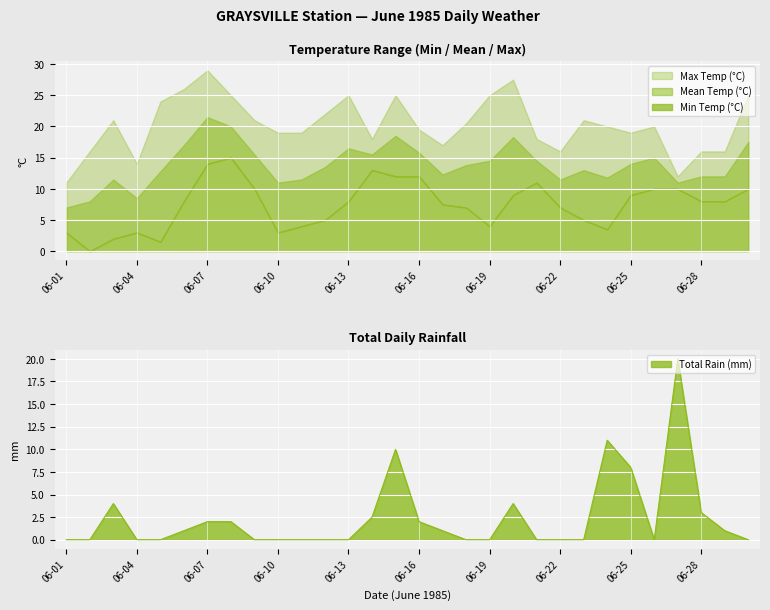

Reading right to left, transcribe all the data shown in this chart.

Max Temp (°C): 06-30=25.0	06-29=16.0	06-28=16.0	06-27=12.0	06-26=20.0	06-25=19.0	06-24=20.0	06-23=21.0	06-22=16.0	06-21=18.0	06-20=27.5	06-19=25.0	06-18=20.5	06-17=17.0	06-16=19.5	06-15=25.0	06-14=18.0	06-13=25.0	06-12=22.0	06-11=19.0	06-10=19.0	06-09=21.0	06-08=25.0	06-07=29.0	06-06=26.0	06-05=24.0	06-04=14.0	06-03=21.0	06-02=16.0	06-01=11.0
Mean Temp (°C): 06-30=17.5	06-29=12.0	06-28=12.0	06-27=11.0	06-26=15.0	06-25=14.0	06-24=11.8	06-23=13.0	06-22=11.5	06-21=14.5	06-20=18.3	06-19=14.5	06-18=13.8	06-17=12.3	06-16=15.8	06-15=18.5	06-14=15.5	06-13=16.5	06-12=13.5	06-11=11.5	06-10=11.0	06-09=15.5	06-08=20.0	06-07=21.5	06-06=17.0	06-05=12.8	06-04=8.5	06-03=11.5	06-02=8.0	06-01=7.0
Min Temp (°C): 06-30=10.0	06-29=8.0	06-28=8.0	06-27=10.0	06-26=10.0	06-25=9.0	06-24=3.5	06-23=5.0	06-22=7.0	06-21=11.0	06-20=9.0	06-19=4.0	06-18=7.0	06-17=7.5	06-16=12.0	06-15=12.0	06-14=13.0	06-13=8.0	06-12=5.0	06-11=4.0	06-10=3.0	06-09=10.0	06-08=15.0	06-07=14.0	06-06=8.0	06-05=1.5	06-04=3.0	06-03=2.0	06-02=0.0	06-01=3.0
Total Rain (mm): 06-30=0.0	06-29=1.0	06-28=3.0	06-27=20.0	06-26=0.0	06-25=8.0	06-24=11.0	06-23=0.0	06-22=0.0	06-21=0.0	06-20=4.0	06-19=0.0	06-18=0.0	06-17=1.0	06-16=2.0	06-15=10.0	06-14=2.5	06-13=0.0	06-12=0.0	06-11=0.0	06-10=0.0	06-09=0.0	06-08=2.0	06-07=2.0	06-06=1.0	06-05=0.0	06-04=0.0	06-03=4.0	06-02=0.0	06-01=0.0